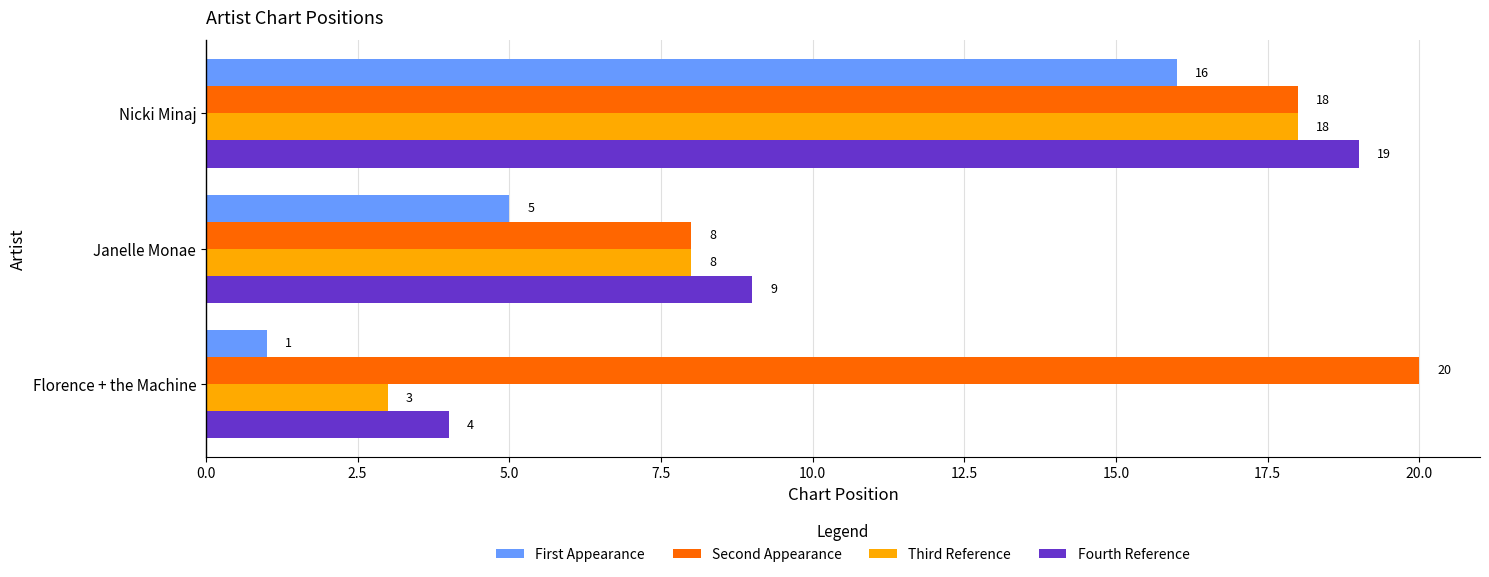

At which category is the sum across all series the highest?

Nicki Minaj